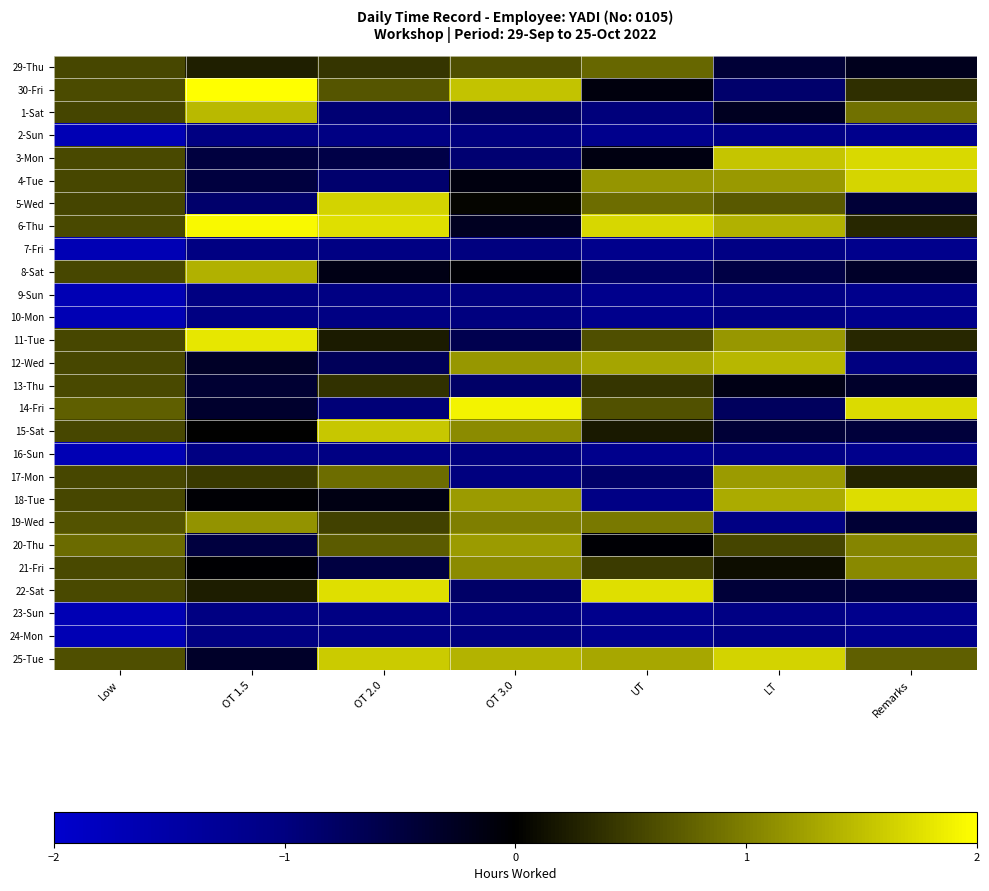

Reading right to left, transcribe all the data shown in this chart.

29-Thu: Remarks=-0.2	LT=-0.4	UT=0.8	OT 3.0=0.6	OT 2.0=0.4	OT 1.5=0.2	Low=0.5
30-Fri: Remarks=0.4	LT=-0.8	UT=-0.1	OT 3.0=1.5	OT 2.0=0.7	OT 1.5=2.0	Low=0.6
1-Sat: Remarks=0.9	LT=-0.3	UT=-1.0	OT 3.0=-0.8	OT 2.0=-0.9	OT 1.5=1.5	Low=0.5
2-Sun: Remarks=-1.2	LT=-1.1	UT=-1.2	OT 3.0=-1.0	OT 2.0=-1.0	OT 1.5=-1.0	Low=-1.7
3-Mon: Remarks=1.7	LT=1.5	UT=-0.1	OT 3.0=-0.9	OT 2.0=-0.5	OT 1.5=-0.5	Low=0.6
4-Tue: Remarks=1.7	LT=1.2	UT=1.2	OT 3.0=-0.1	OT 2.0=-0.9	OT 1.5=-0.5	Low=0.6
5-Wed: Remarks=-0.4	LT=0.7	UT=0.8	OT 3.0=0.0	OT 2.0=1.6	OT 1.5=-0.8	Low=0.5
6-Thu: Remarks=0.3	LT=1.4	UT=1.7	OT 3.0=-0.3	OT 2.0=1.7	OT 1.5=1.9	Low=0.6
7-Fri: Remarks=-1.2	LT=-1.1	UT=-1.2	OT 3.0=-1.0	OT 2.0=-1.0	OT 1.5=-1.0	Low=-1.7
8-Sat: Remarks=-0.3	LT=-0.5	UT=-0.8	OT 3.0=-0.0	OT 2.0=-0.2	OT 1.5=1.4	Low=0.6
9-Sun: Remarks=-1.2	LT=-1.1	UT=-1.2	OT 3.0=-1.0	OT 2.0=-1.0	OT 1.5=-1.0	Low=-1.7
10-Mon: Remarks=-1.2	LT=-1.1	UT=-1.2	OT 3.0=-1.0	OT 2.0=-1.0	OT 1.5=-1.0	Low=-1.7
11-Tue: Remarks=0.3	LT=1.2	UT=0.6	OT 3.0=-0.6	OT 2.0=0.2	OT 1.5=1.8	Low=0.5
12-Wed: Remarks=-1.0	LT=1.4	UT=1.3	OT 3.0=1.2	OT 2.0=-0.7	OT 1.5=-0.3	Low=0.6
13-Thu: Remarks=-0.3	LT=-0.2	UT=0.4	OT 3.0=-0.8	OT 2.0=0.4	OT 1.5=-0.4	Low=0.6
14-Fri: Remarks=1.7	LT=-0.7	UT=0.6	OT 3.0=1.9	OT 2.0=-0.9	OT 1.5=-0.3	Low=0.7
15-Sat: Remarks=-0.5	LT=-0.4	UT=0.2	OT 3.0=1.1	OT 2.0=1.6	OT 1.5=0.0	Low=0.6
16-Sun: Remarks=-1.2	LT=-1.1	UT=-1.2	OT 3.0=-1.0	OT 2.0=-1.0	OT 1.5=-1.0	Low=-1.7
17-Mon: Remarks=0.3	LT=1.2	UT=-0.8	OT 3.0=-1.0	OT 2.0=0.8	OT 1.5=0.4	Low=0.6
18-Tue: Remarks=1.7	LT=1.3	UT=-1.1	OT 3.0=1.2	OT 2.0=-0.1	OT 1.5=-0.0	Low=0.6
19-Wed: Remarks=-0.4	LT=-1.0	UT=0.9	OT 3.0=1.0	OT 2.0=0.5	OT 1.5=1.2	Low=0.7
20-Thu: Remarks=1.0	LT=0.5	UT=-0.0	OT 3.0=1.2	OT 2.0=0.7	OT 1.5=-0.5	Low=0.8
21-Fri: Remarks=1.1	LT=0.1	UT=0.5	OT 3.0=1.1	OT 2.0=-0.5	OT 1.5=-0.0	Low=0.6
22-Sat: Remarks=-0.5	LT=-0.4	UT=1.7	OT 3.0=-0.8	OT 2.0=1.7	OT 1.5=0.2	Low=0.6
23-Sun: Remarks=-1.2	LT=-1.1	UT=-1.2	OT 3.0=-1.0	OT 2.0=-1.0	OT 1.5=-1.0	Low=-1.7
24-Mon: Remarks=-1.2	LT=-1.1	UT=-1.2	OT 3.0=-1.0	OT 2.0=-1.0	OT 1.5=-1.0	Low=-1.7
25-Tue: Remarks=0.7	LT=1.6	UT=1.3	OT 3.0=1.4	OT 2.0=1.6	OT 1.5=-0.3	Low=0.6